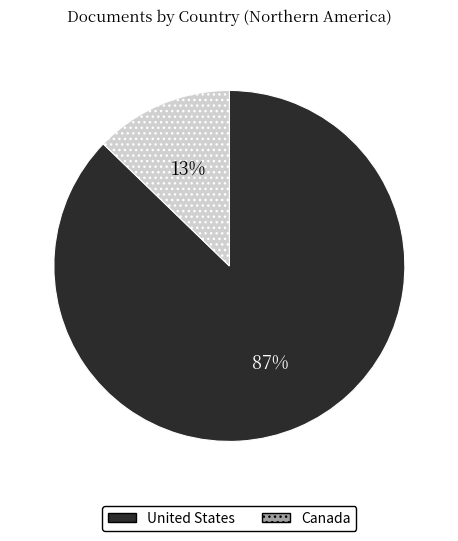

Between United States and Canada, which is larger?

United States